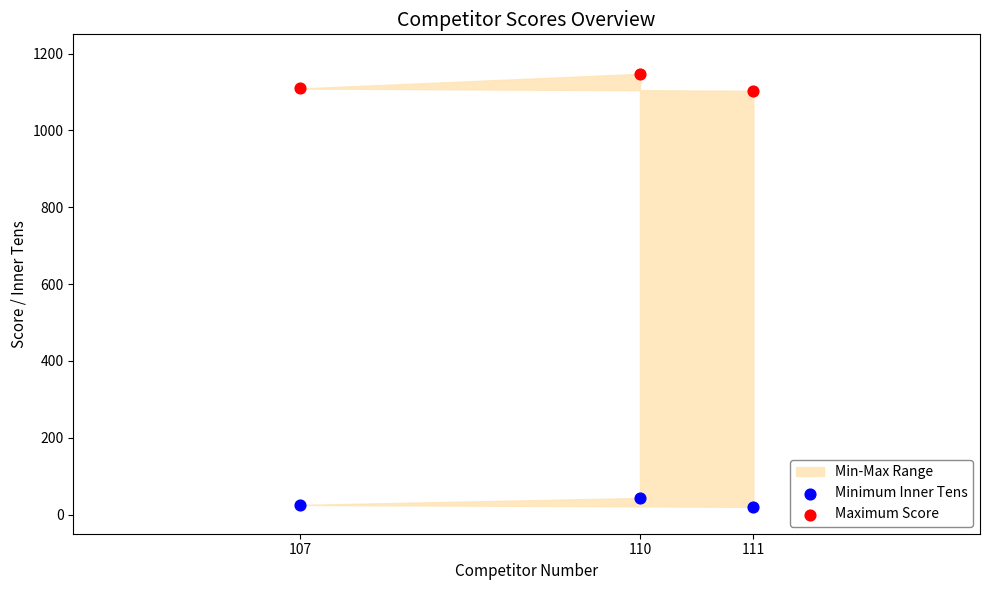

Across all data points, what is the average X value?

109